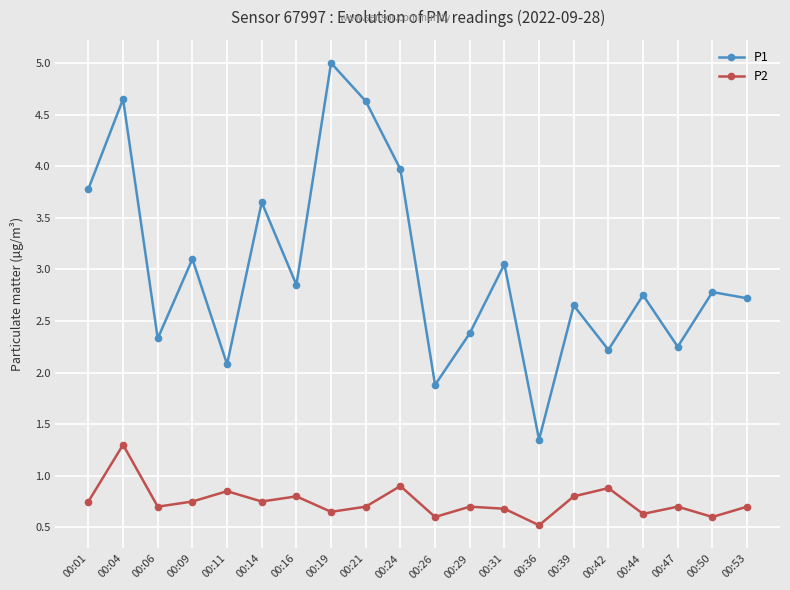

True or false: P2 and P1 cross at least once.

False